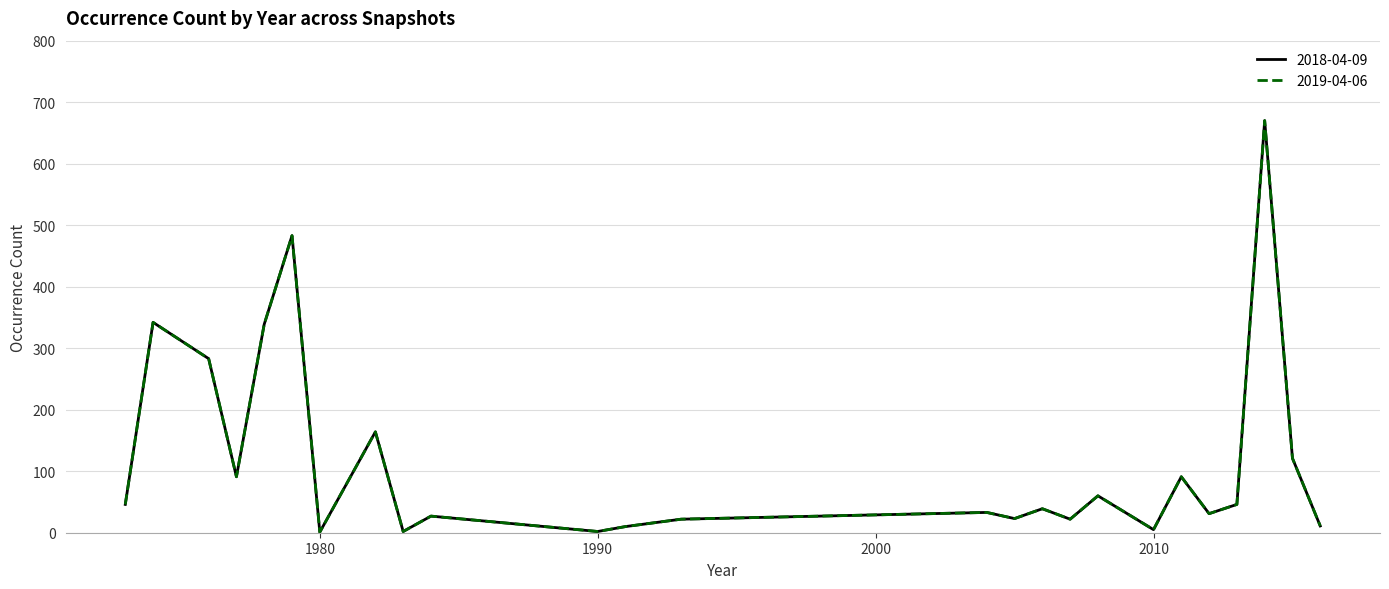

True or false: 2019-04-06 has more than 0 points higher than both neighbors.

True